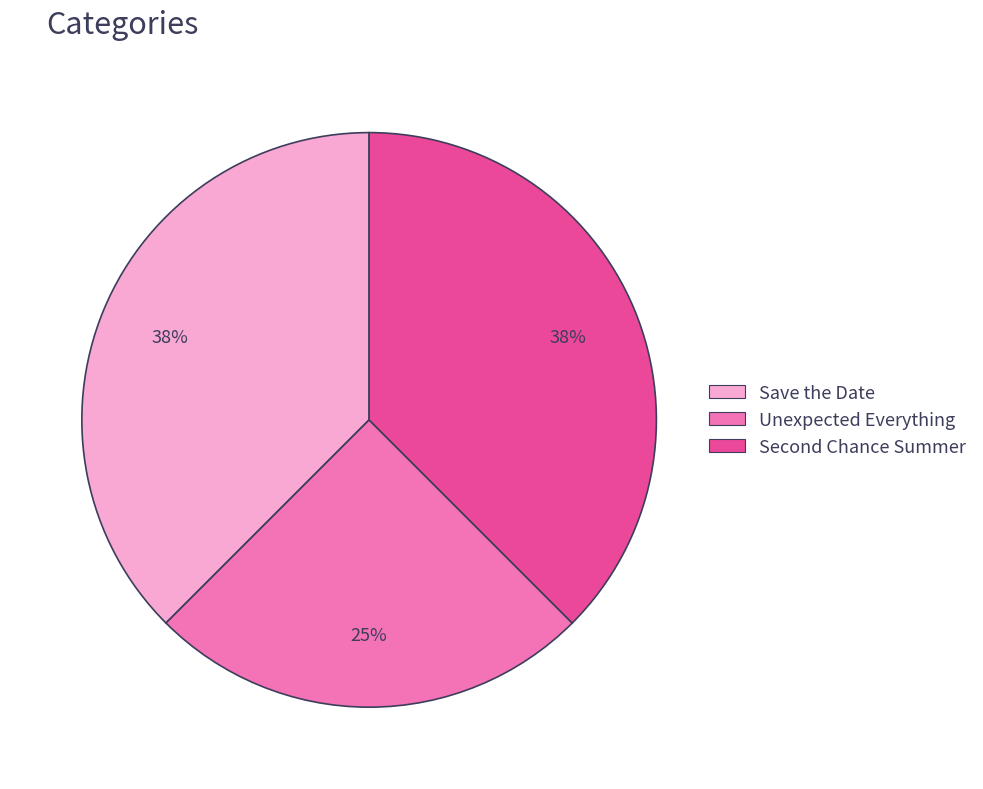

Is there any slice that represents more than half of the pie?

No